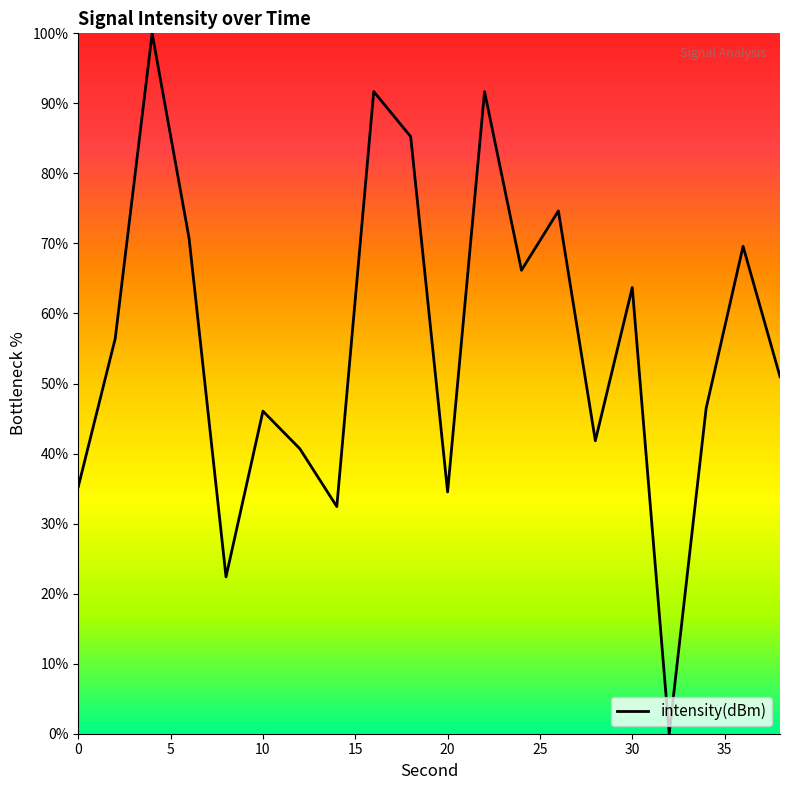

What is the difference between the maximum and minimum values?

100.0